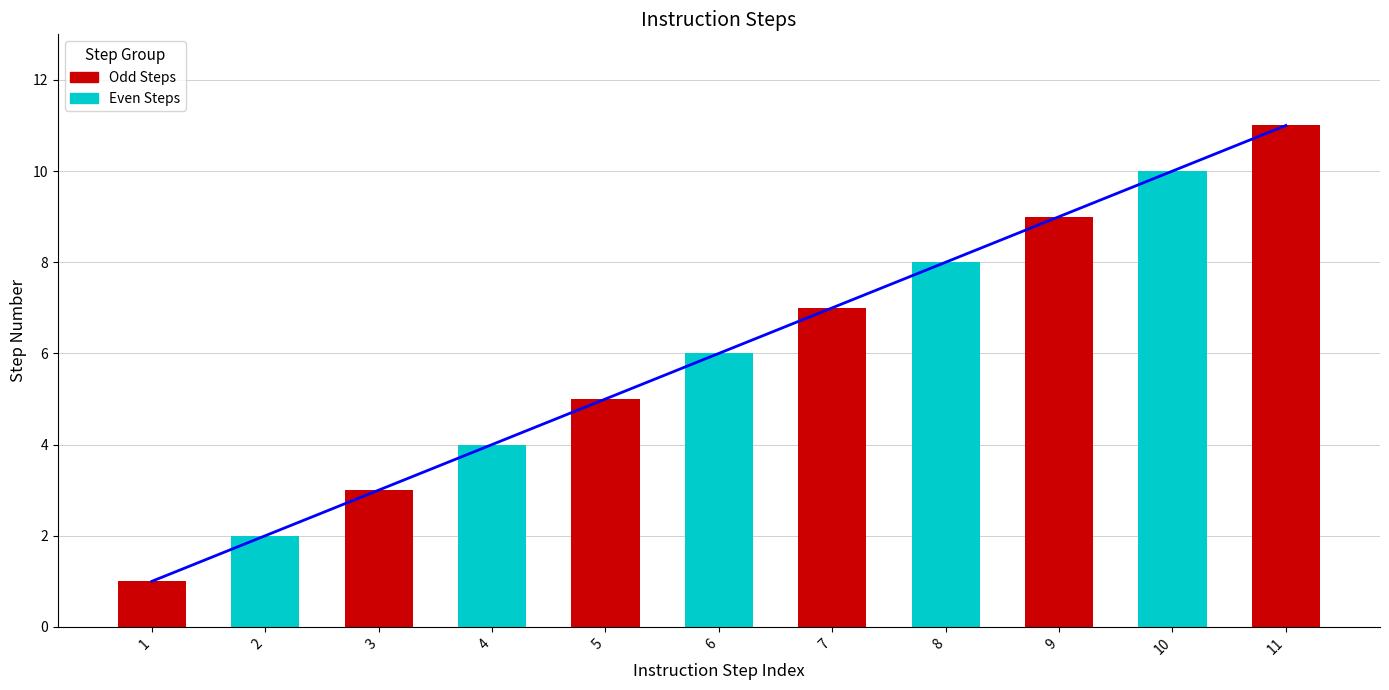

Count the number of values greater than 6.

5